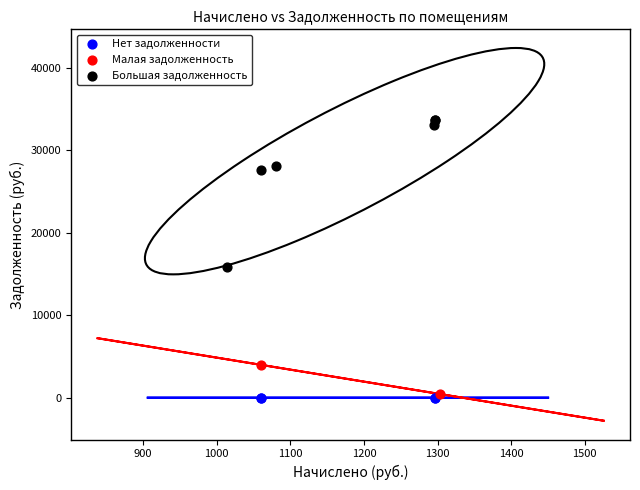

What are all the series names shown in the legend?

Нет задолженности, Малая задолженность, Большая задолженность